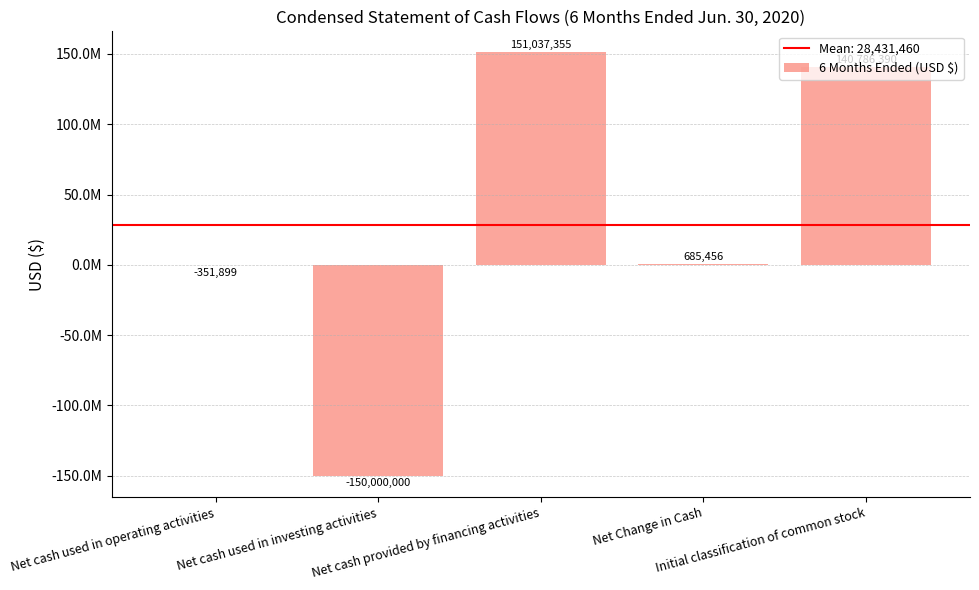

Does the chart contain stacked bars?

No